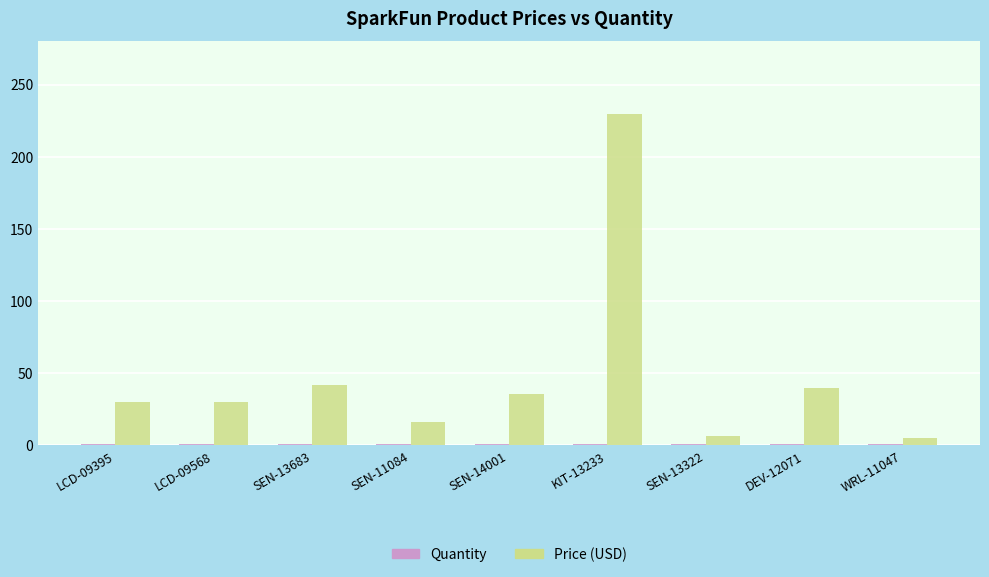

What is the label of the 7th bar from the left?

SEN-13322